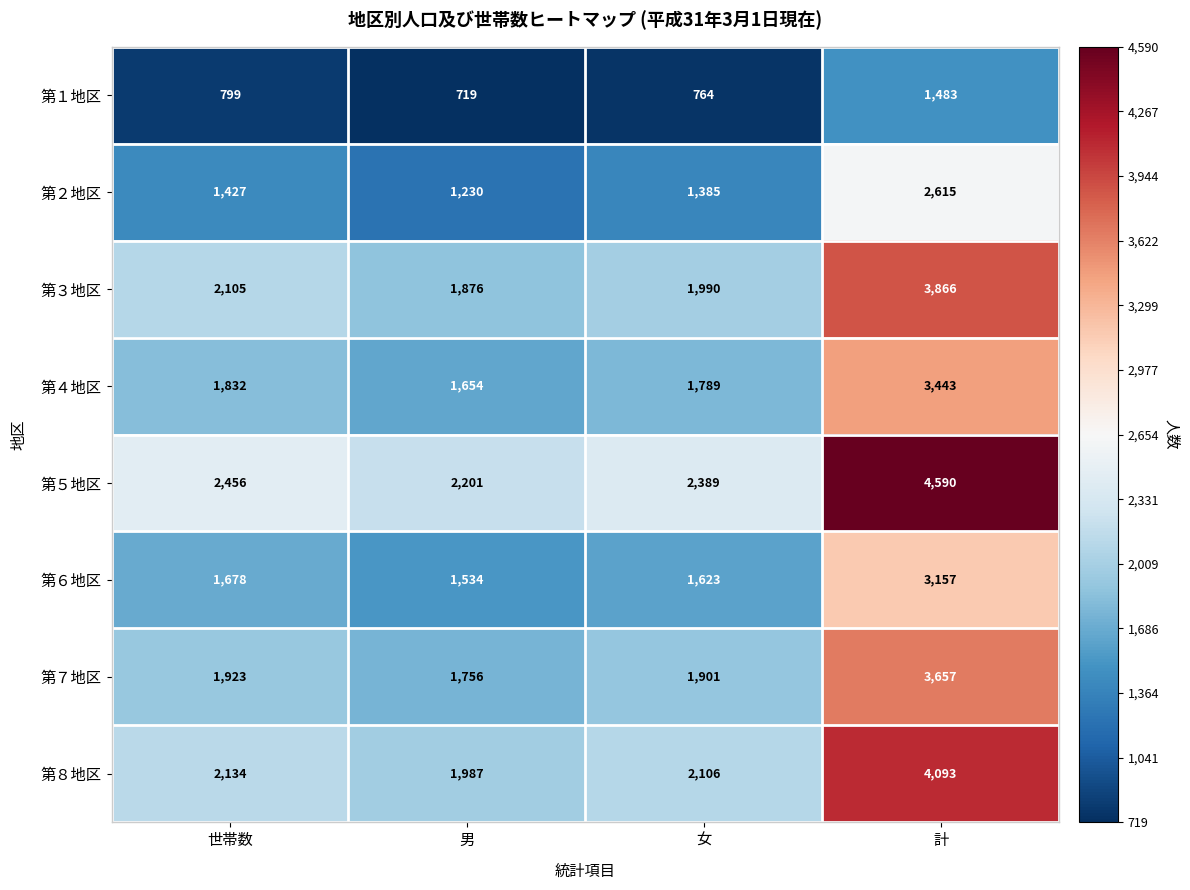

Where is 第６地区 nearest to the value 2345?

世帯数